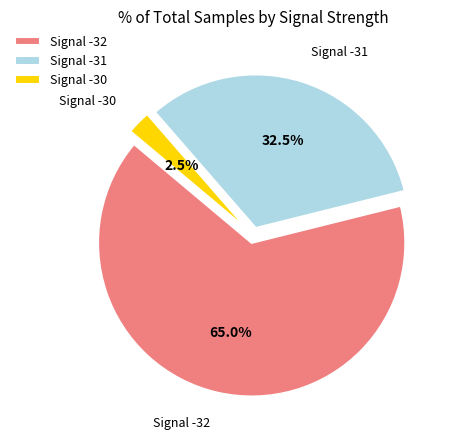

Count the number of slices in the pie.

3